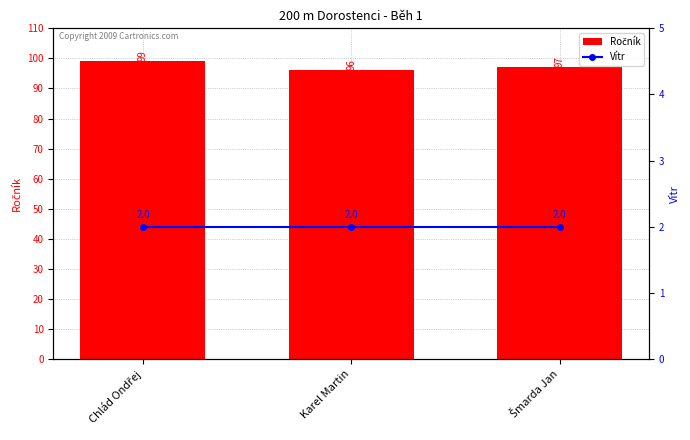

How many data points in Ročník are above 97?

1